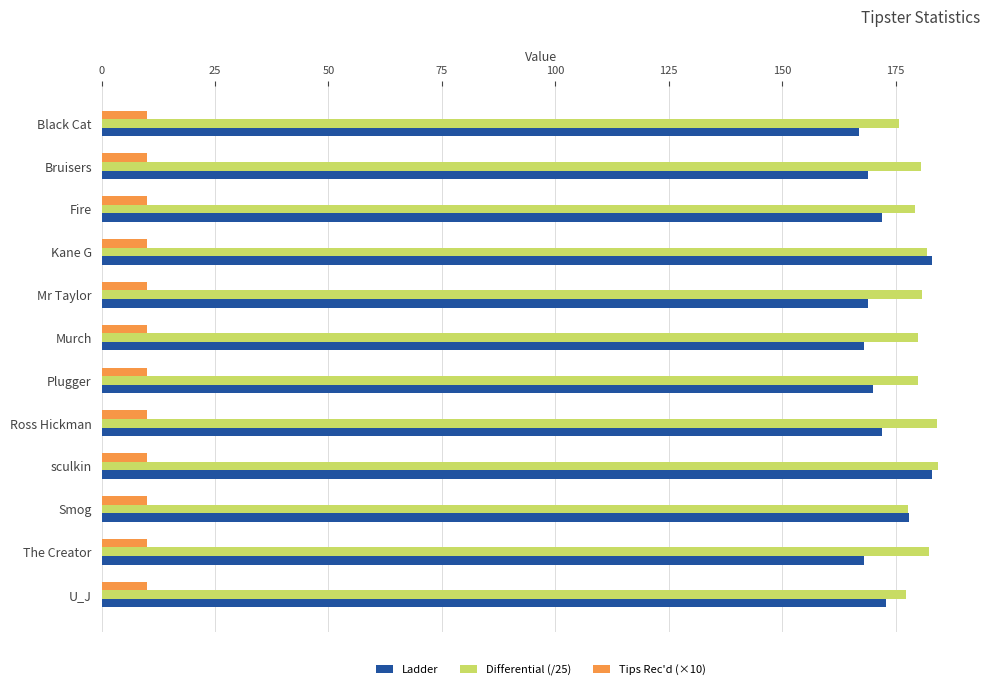

What is the difference between the highest and lowest values at Smog?

168.0